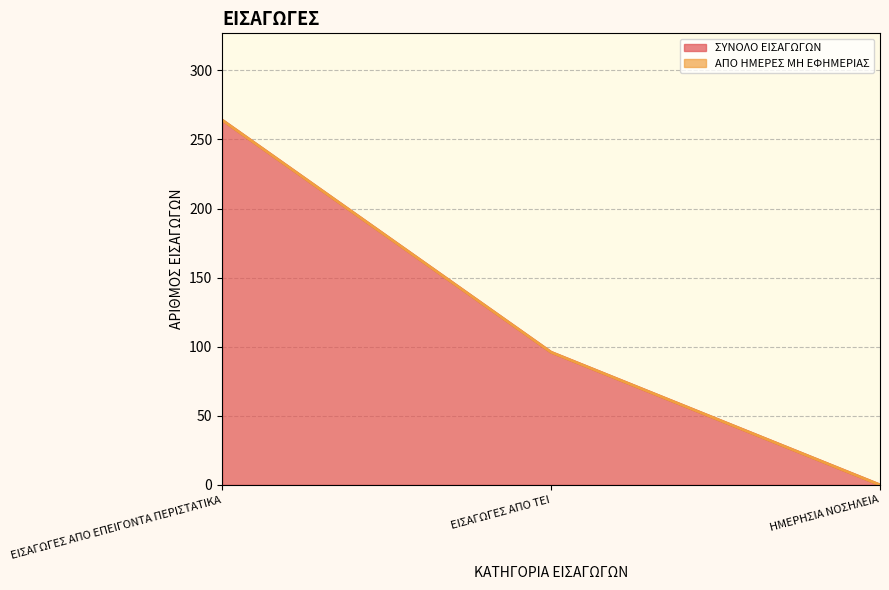

What position from the right is ΕΙΣΑΓΩΓΕΣ ΑΠΟ ΕΠΕΙΓΟΝΤΑ ΠΕΡΙΣΤΑΤΙΚΑ?

3